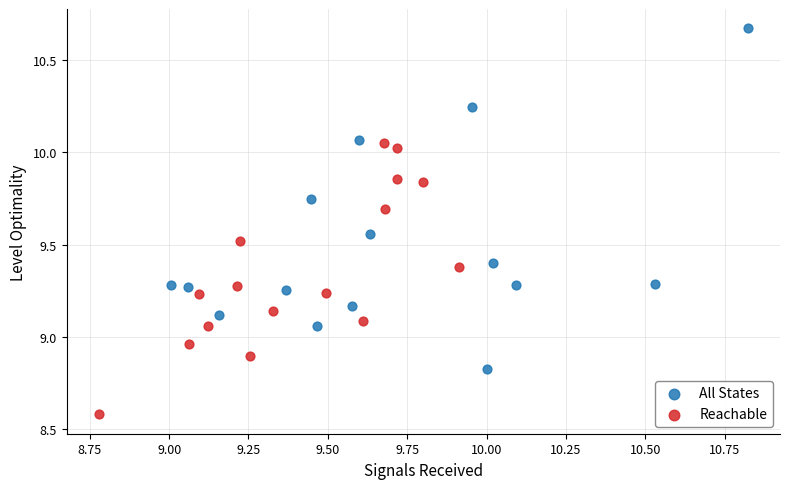

Which series reaches the maximum Y coordinate?

All States